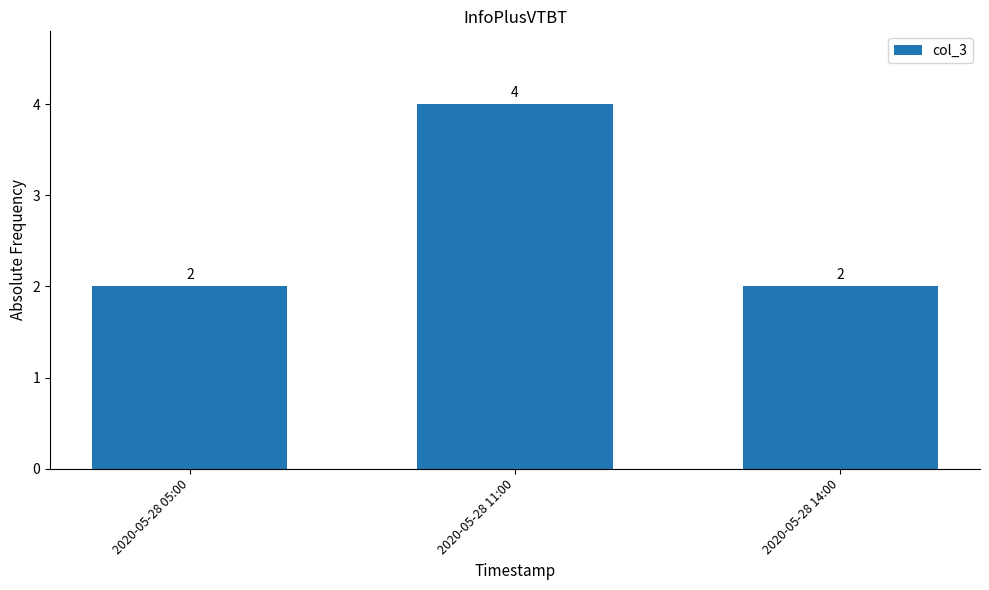

What is the change in value from 2020-05-28 11:00 to 2020-05-28 14:00?

-2